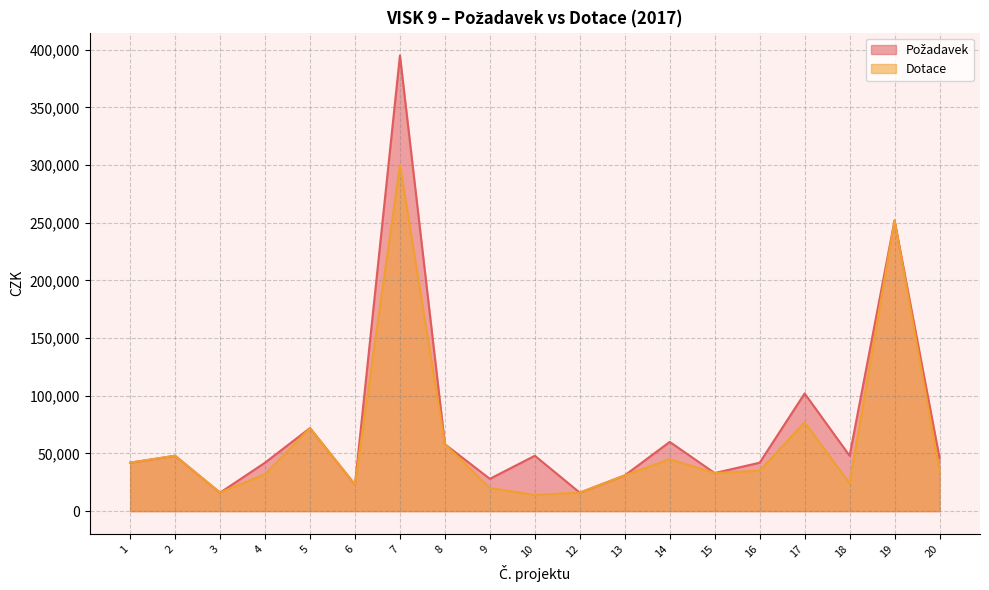

How many series are shown in this chart?

2